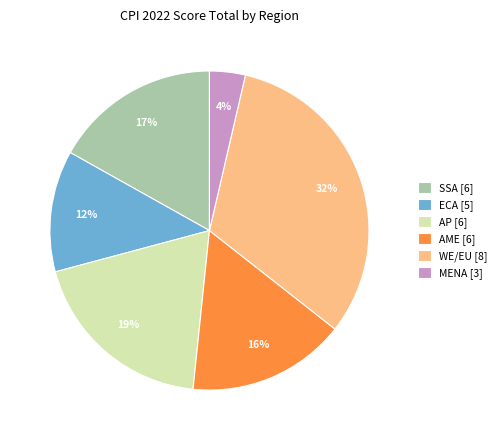

The AP [6] slice represents 5% of the pie. True or false?

False